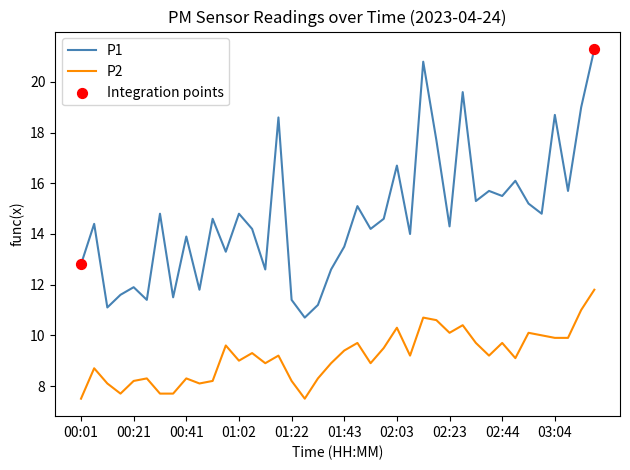

At how many categories does at least one series exceed 9?

40